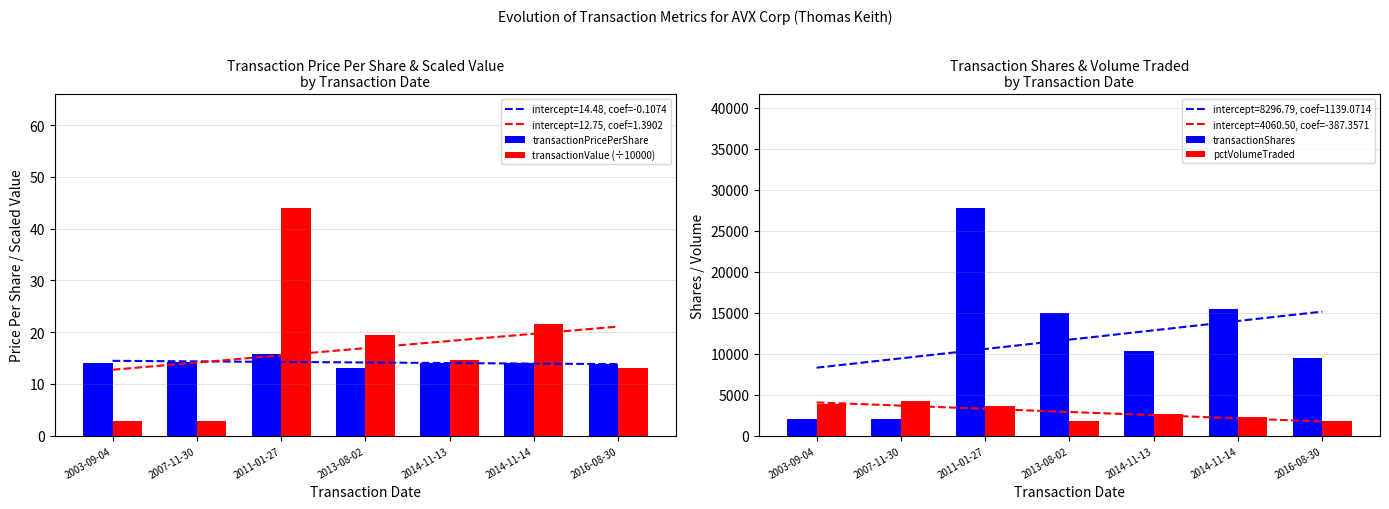

What is the value of the transactionValue (÷10000) bar at the 3rd from the left?

44.0